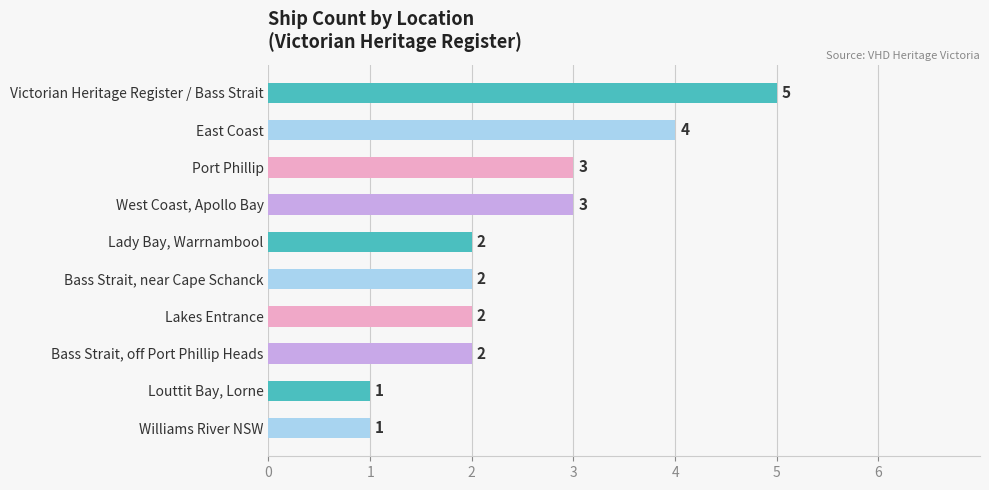

What is the difference between the second highest and minimum values?

3